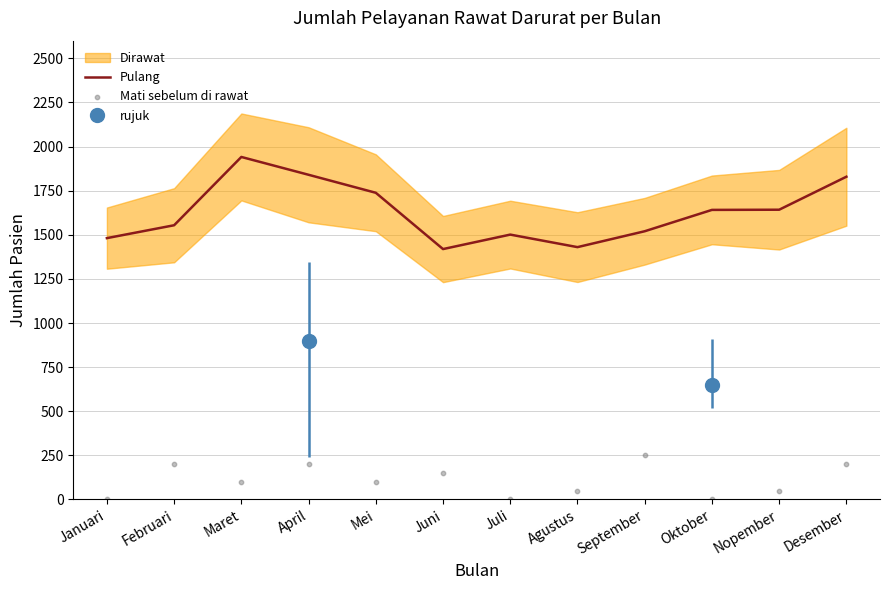

At how many categories does at least one series exceed 39?

12